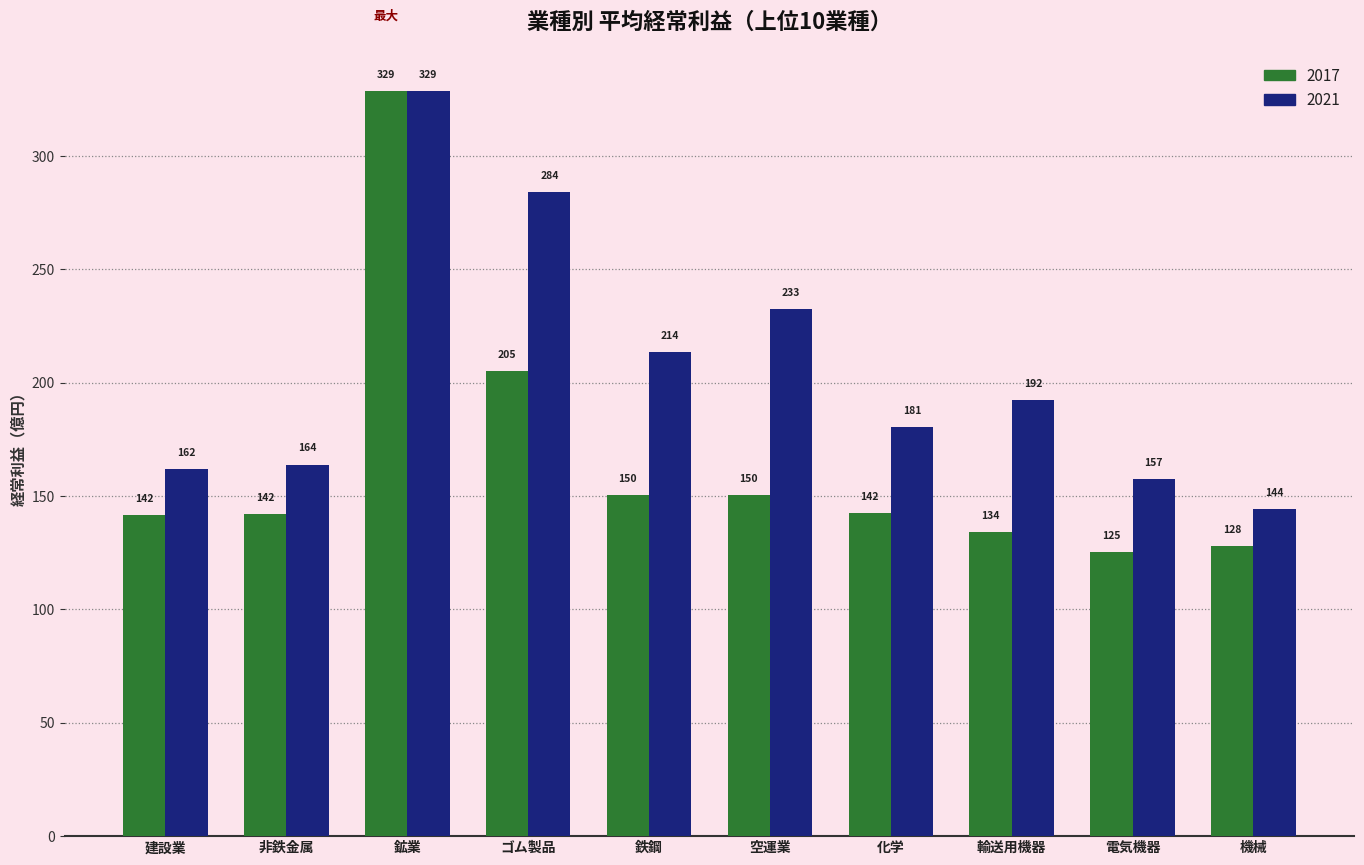

What is the greatest value displayed?

328.7